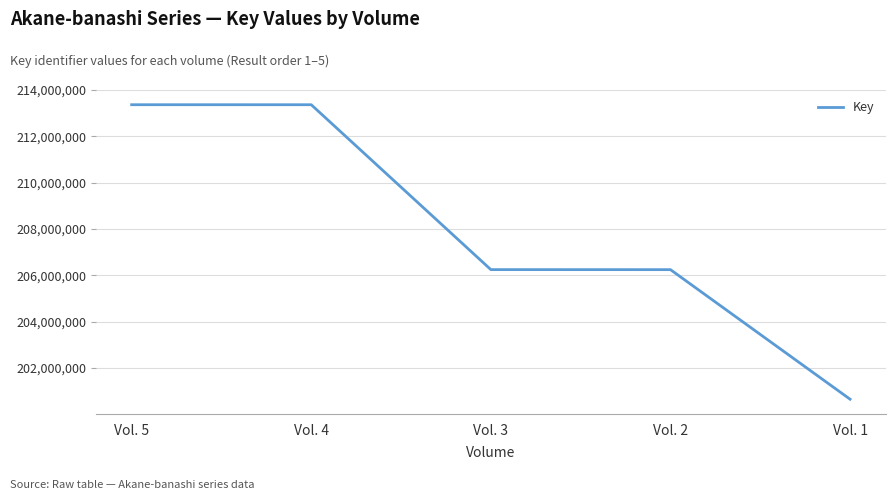

What is the sum of the values at Vol. 3 and Vol. 2?

412496859